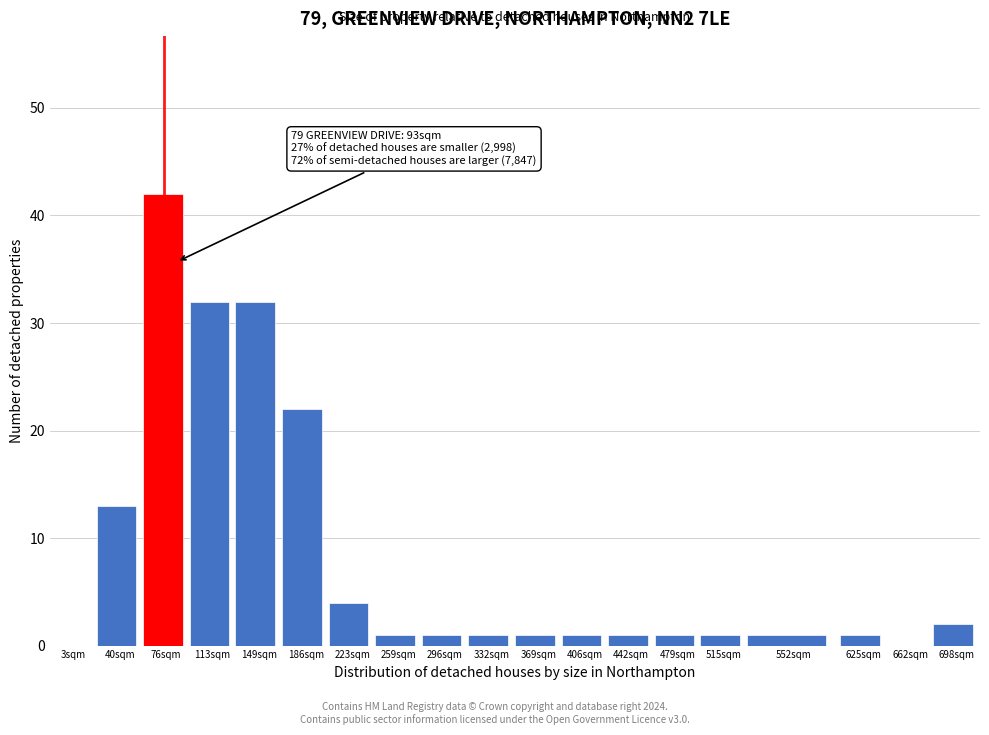

Reading left to right, extract all data points from this chart.

3sqm=0	40sqm=13	76sqm=42	113sqm=32	149sqm=32	186sqm=22	223sqm=4	259sqm=1	296sqm=1	332sqm=1	369sqm=1	406sqm=1	442sqm=1	479sqm=1	515sqm=1	552sqm=1	625sqm=1	662sqm=0	698sqm=2